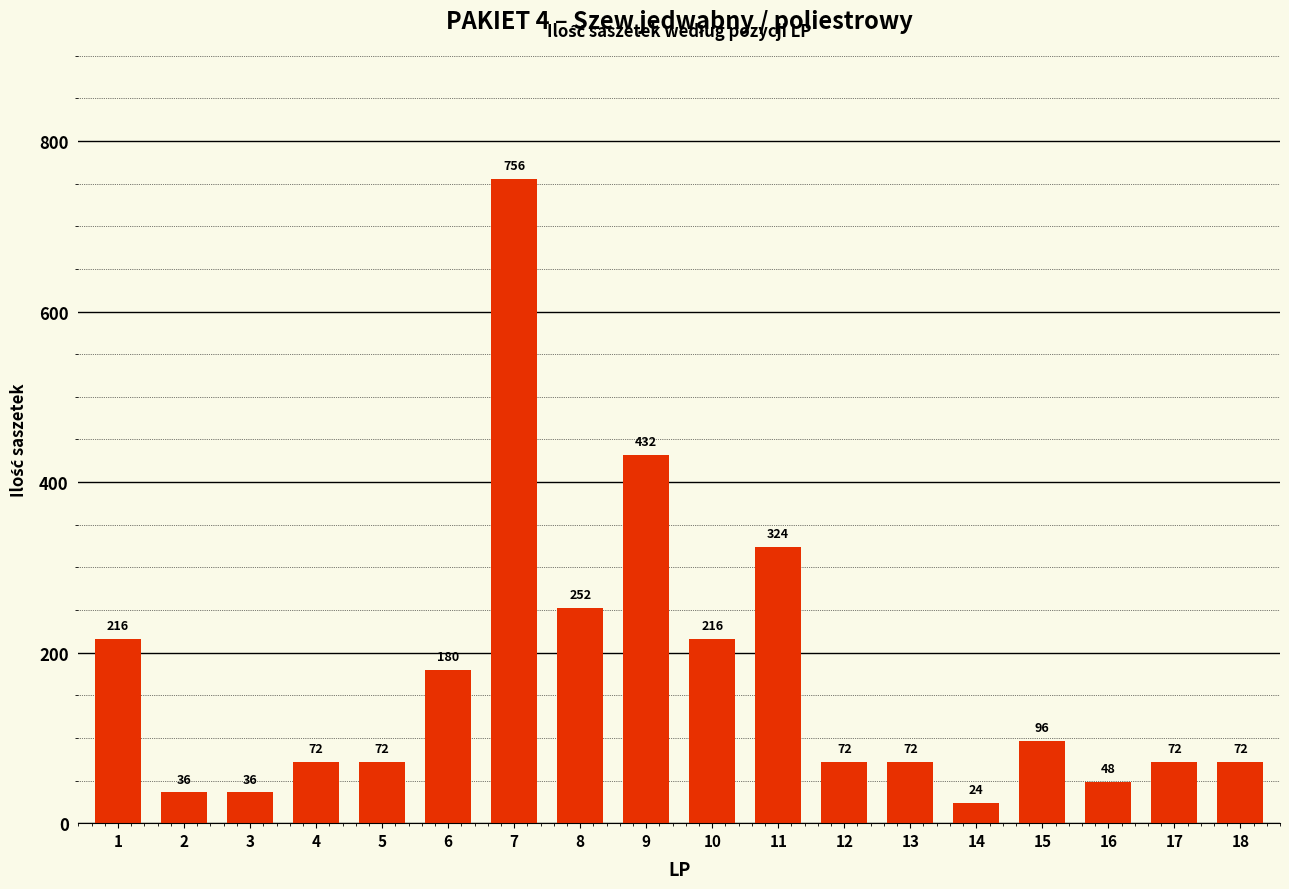

Are the bars grouped side by side (vs. stacked)?

No